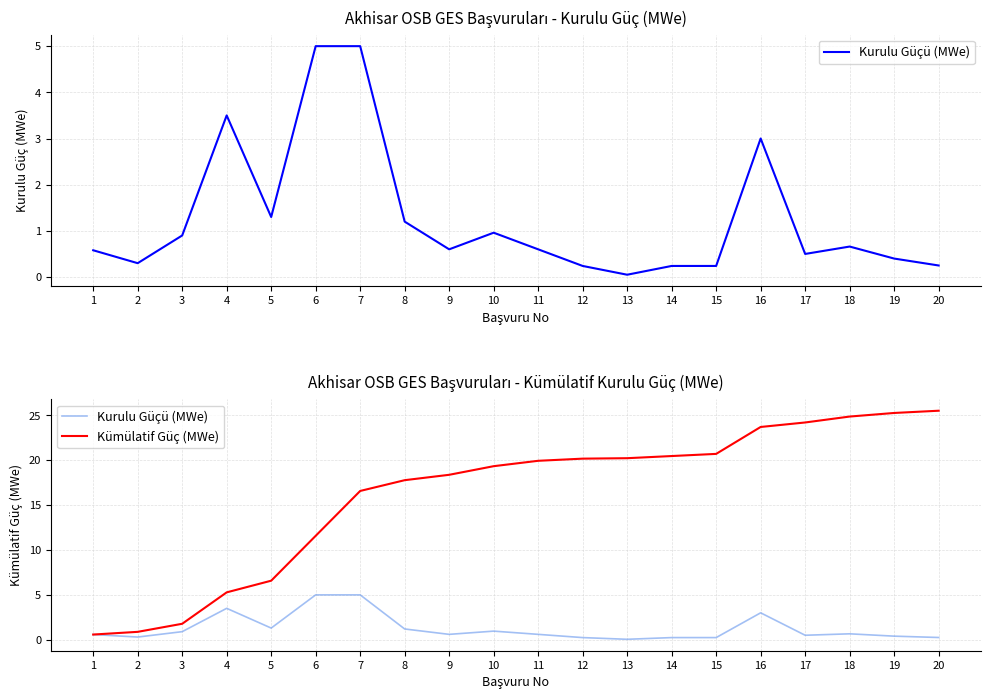

Reading left to right, transcribe all the data shown in this chart.

Kurulu Güçü (MWe): 0.6	0.3	0.9	3.5	1.3	5.0	5.0	1.2	0.6	1.0	0.6	0.2	0.1	0.2	0.2	3.0	0.5	0.7	0.4	0.2
Kümülatif Güç (MWe): 0.6	0.9	1.8	5.3	6.6	11.6	16.6	17.8	18.4	19.3	19.9	20.2	20.2	20.5	20.7	23.7	24.2	24.9	25.3	25.5